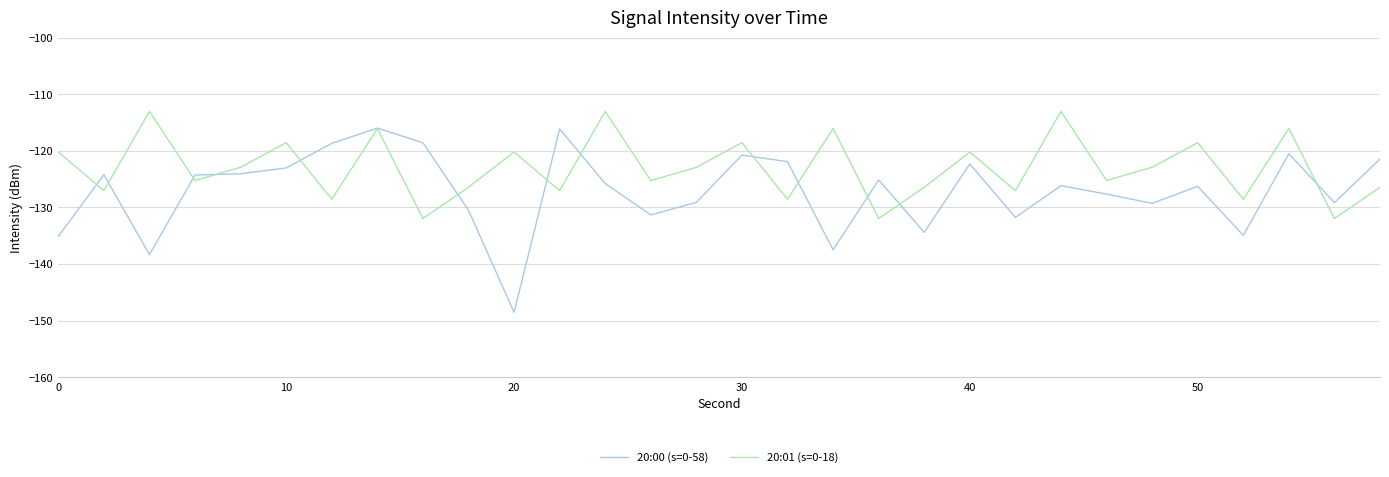

List the series in order of their overall mean, lowest first.

20:00 (s=0-58), 20:01 (s=0-18)